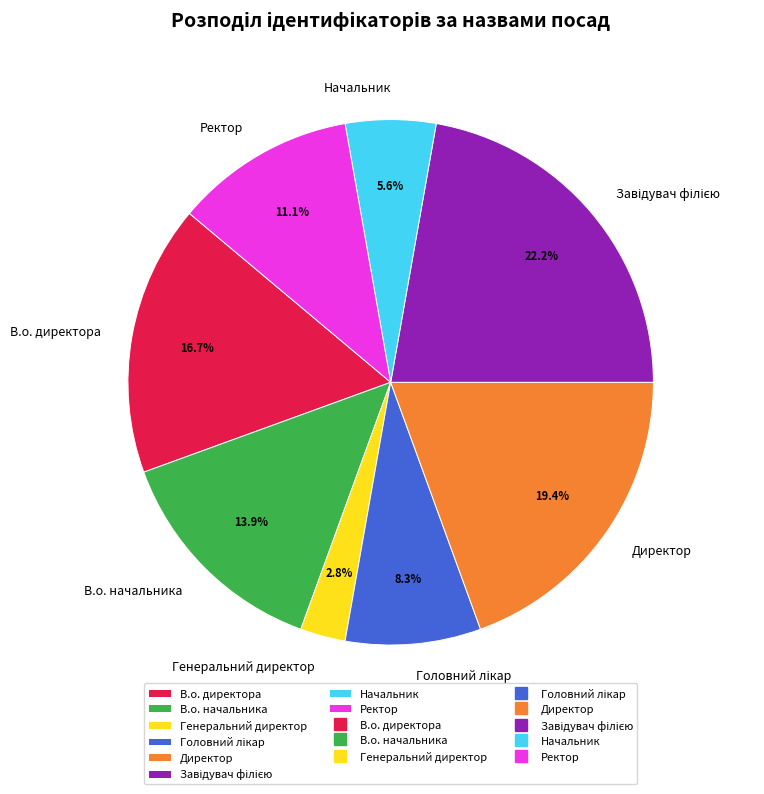

Count the number of slices in the pie.

8